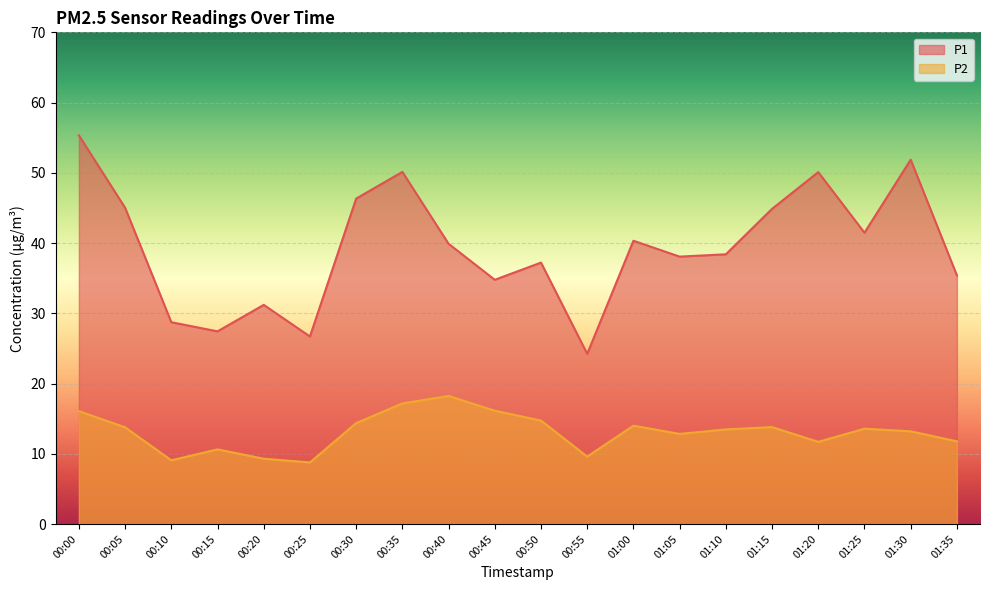

Count the number of data series in this chart.

2